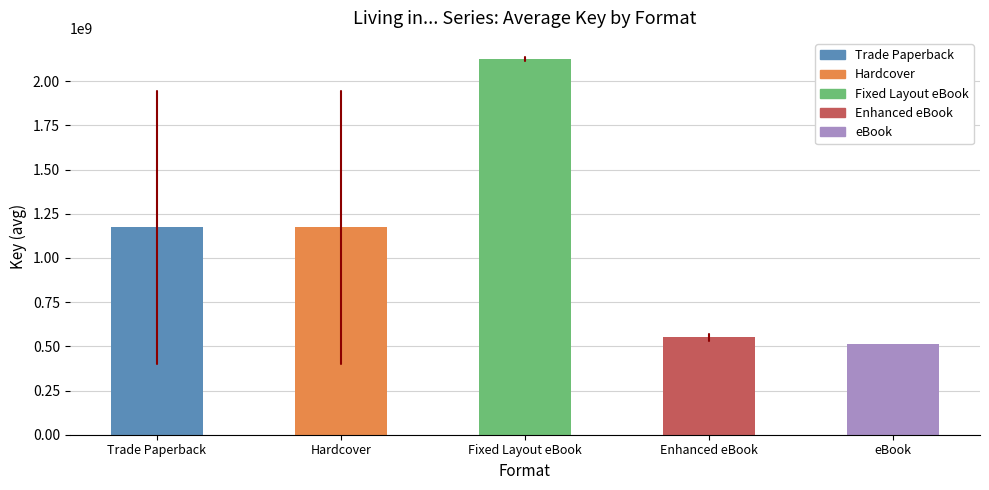

What value does the data have at eBook?

514628085.0